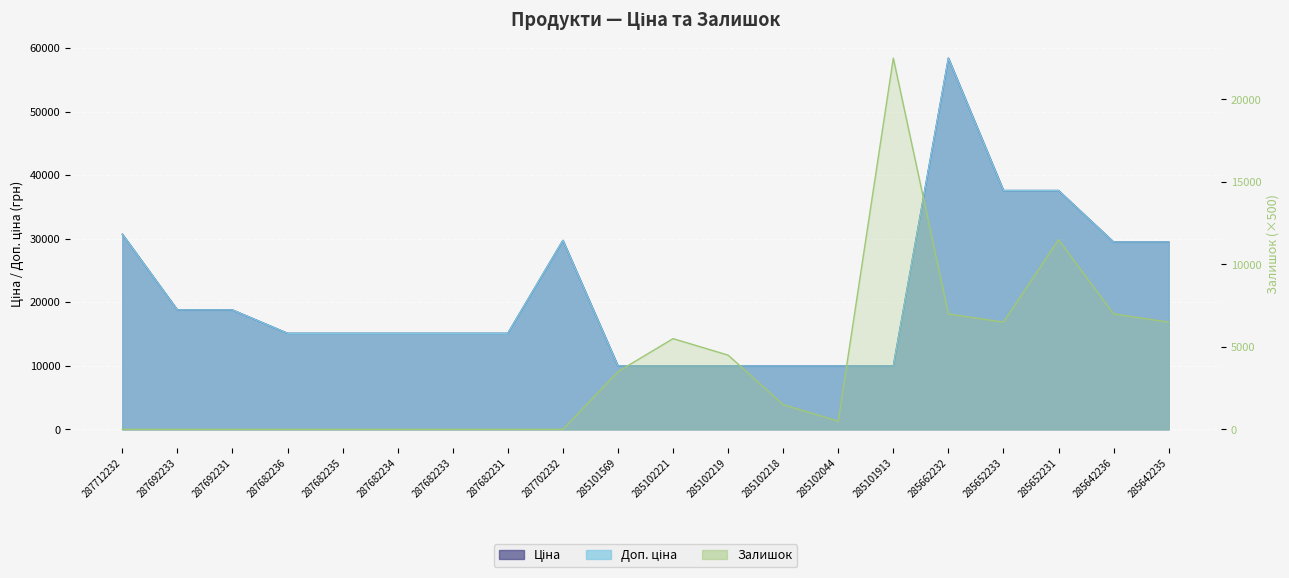

Is the value of Ціна at 287682231 greater than the value of Залишок at 287682231?

Yes